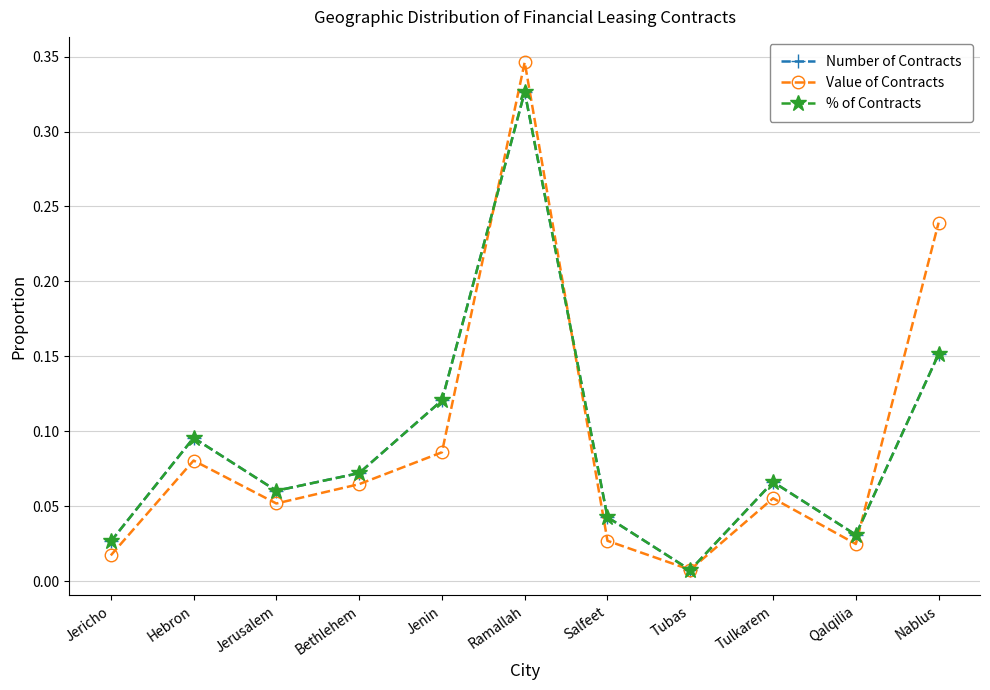

At which category does the chart reach its peak across all series?

Ramallah